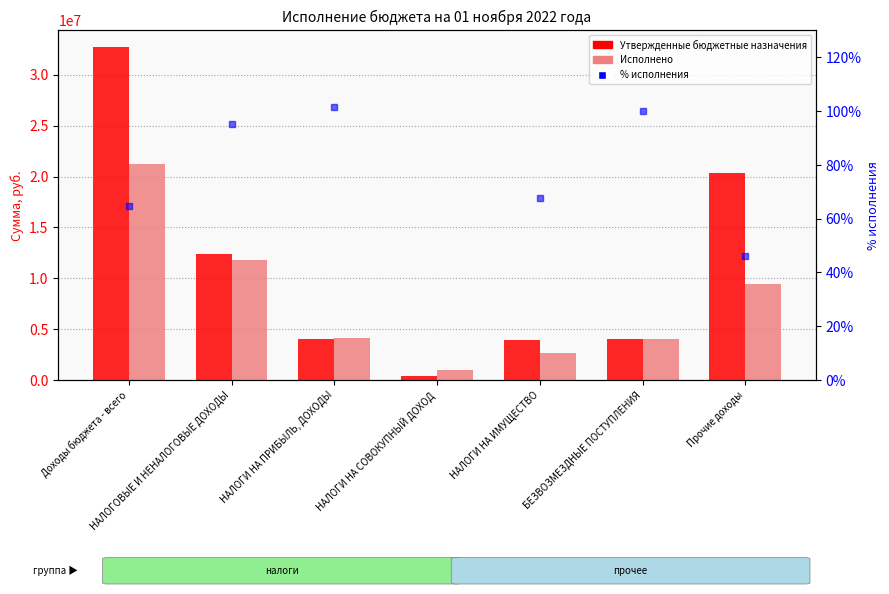

What is the difference between the second highest and second lowest values in the % исполнения series?

36.8